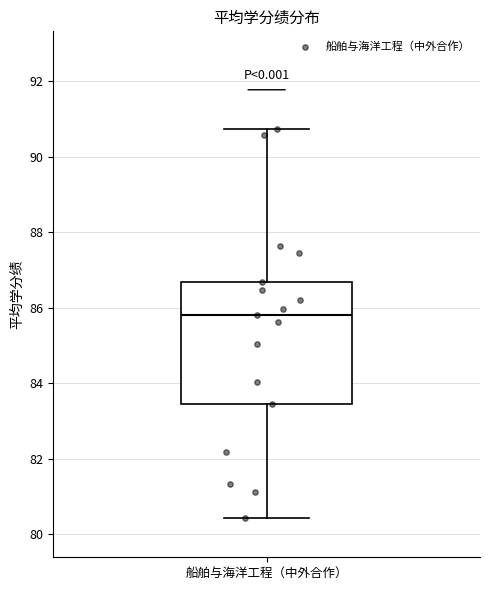

Read this box plot against the y-axis: the position of the median line, the range covered by the box, and the ends of both whiskers. The values are not printed on the chart, so give them approximately, as read against the axis.

median 85.8, box 83.4 to 86.6, whiskers 80.4 to 90.8